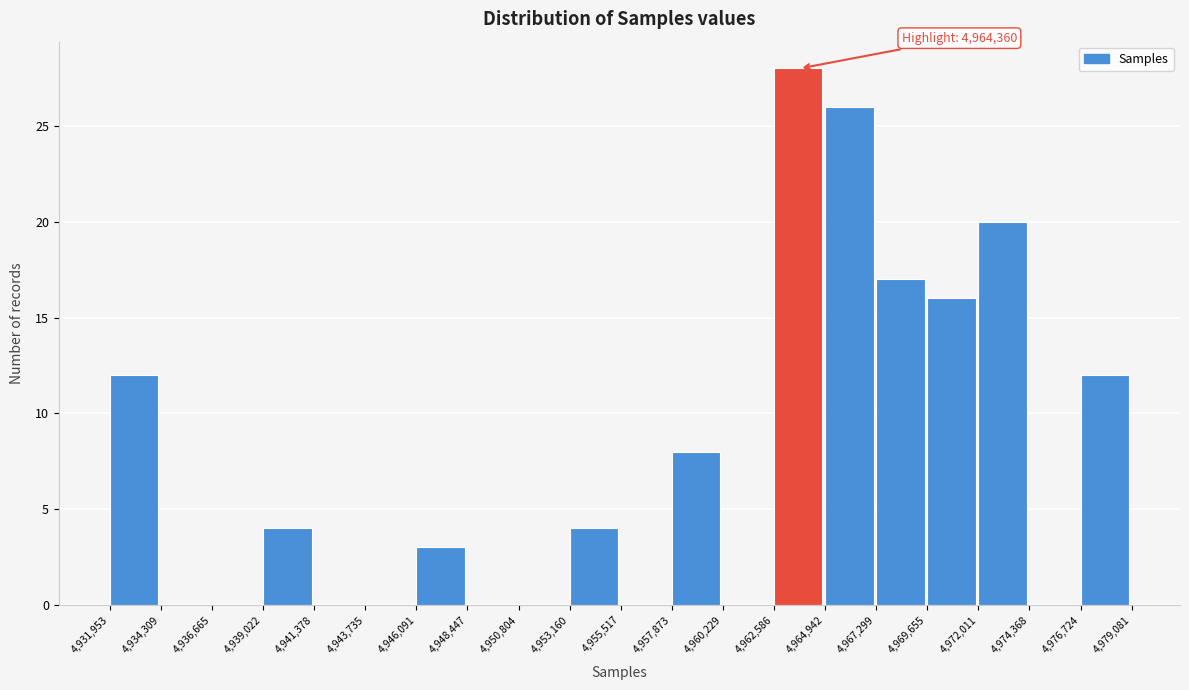

Which range on the x-axis has the tallest bar?

4,962,586 to 4,964,942